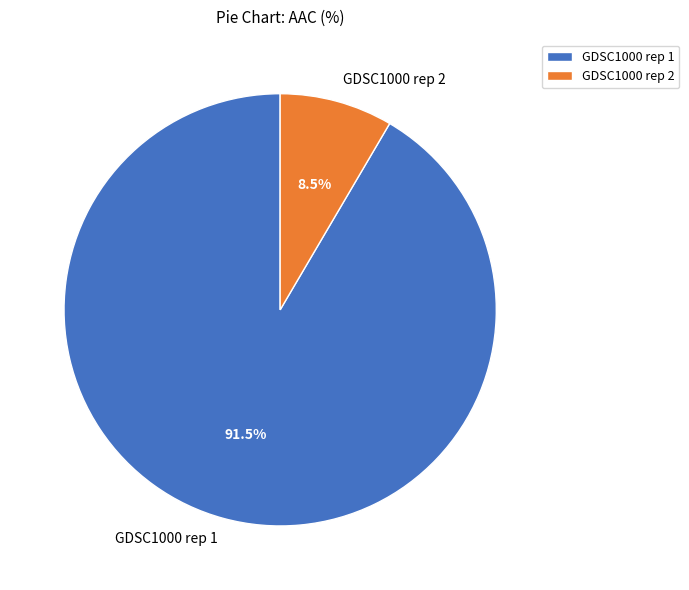

Is the sum of GDSC1000 rep 1 and GDSC1000 rep 2 greater than half?

Yes